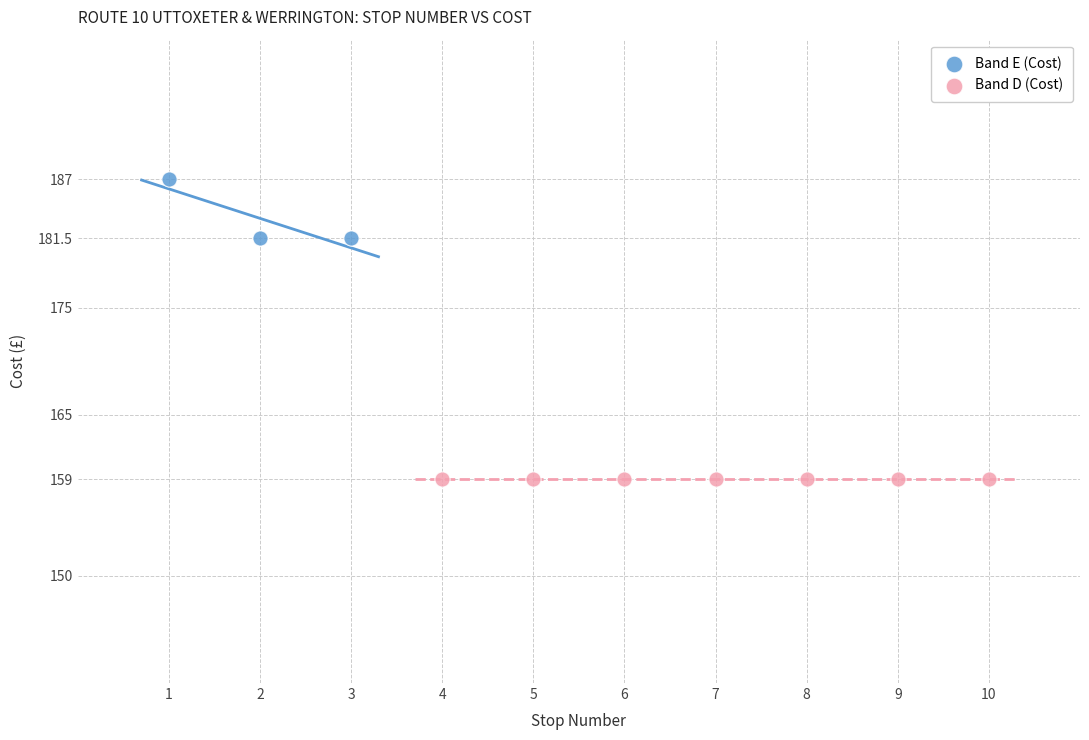

Which series reaches the minimum Y coordinate?

Band D (Cost)